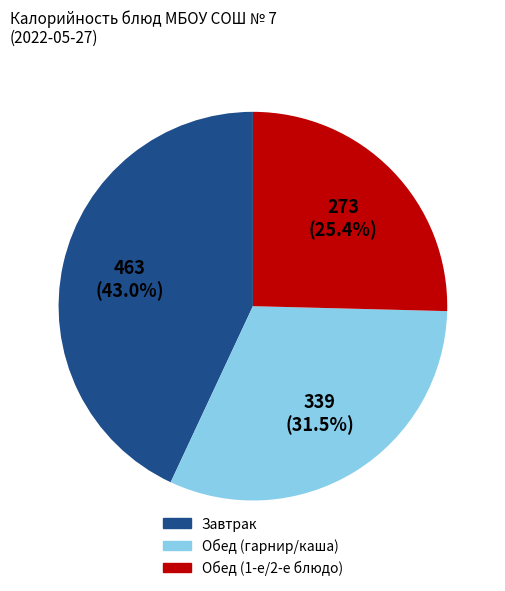

Does any single category account for the majority?

No